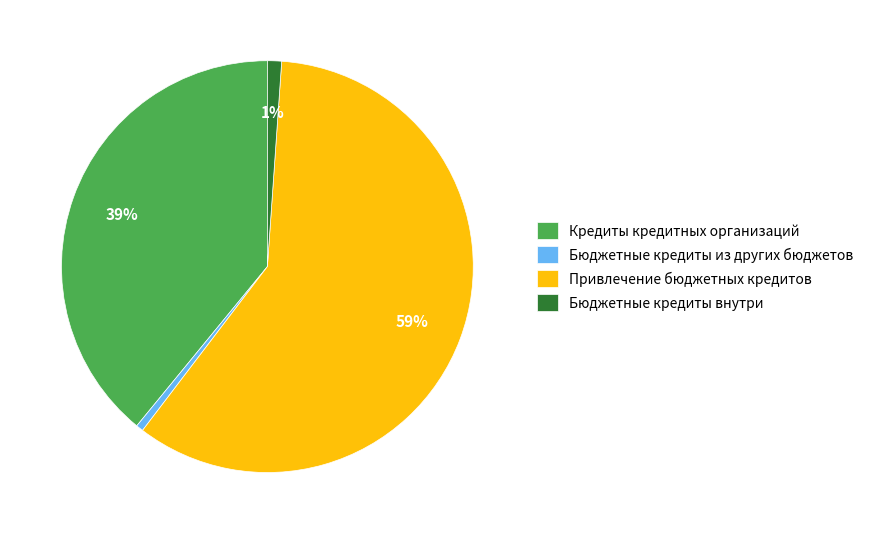

Between Кредиты кредитных организаций and Бюджетные кредиты внутри, which is larger?

Кредиты кредитных организаций